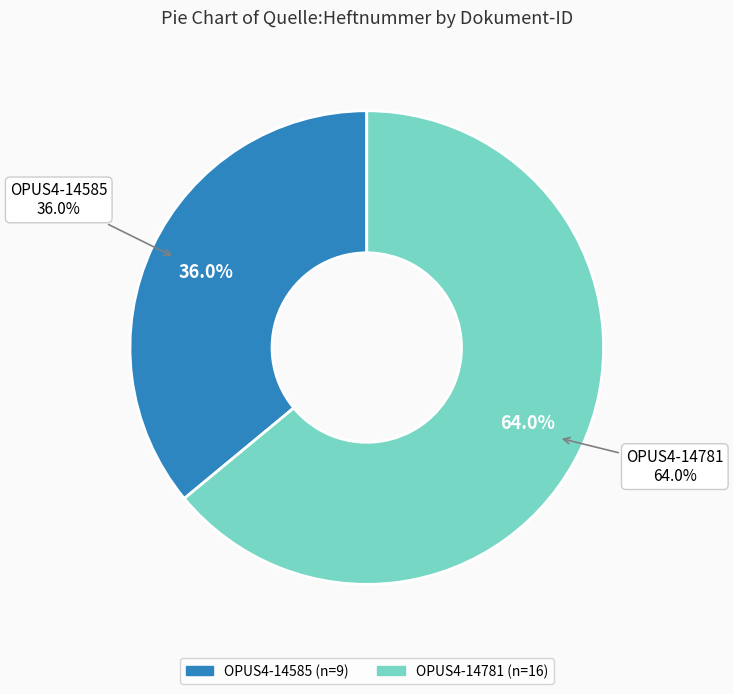

The OPUS4-14585 slice represents 36% of the pie. True or false?

True